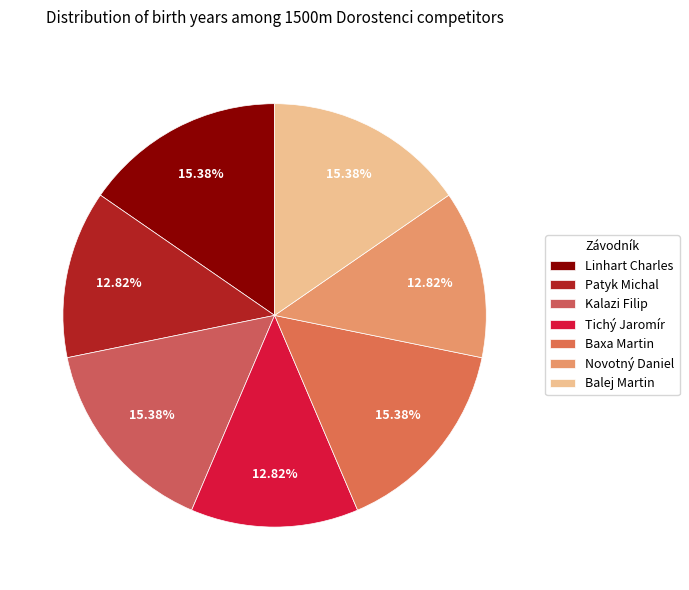

Is it true that Novotný Daniel is 13% of the pie?

True